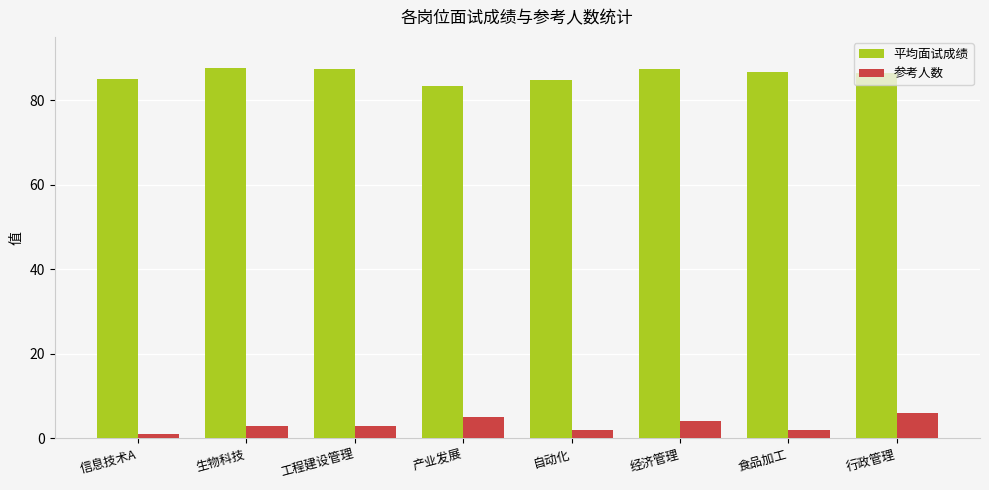

How many groups of bars are there?

8